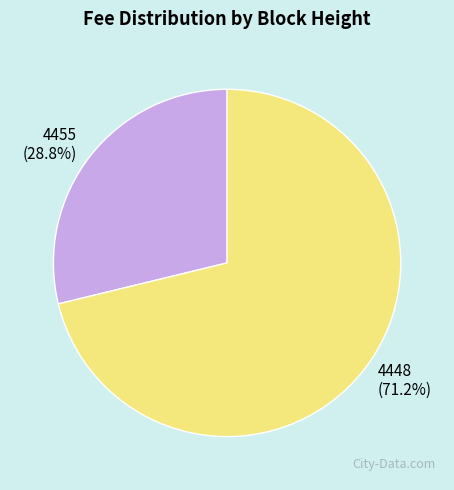

Is 4448 the majority of the pie?

Yes